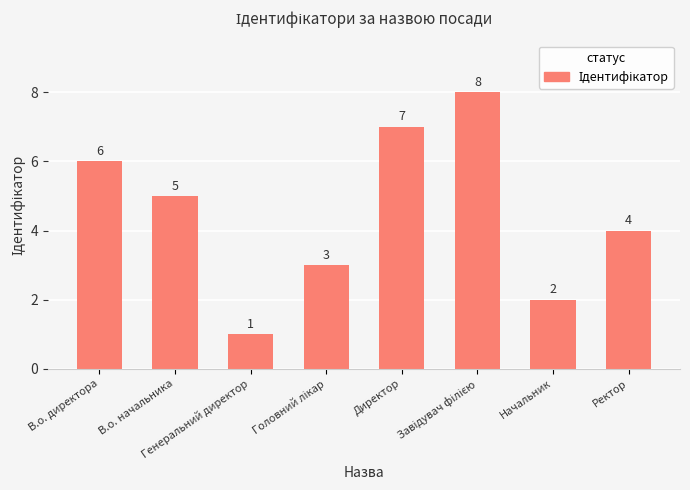

How many bars are there in total?

8